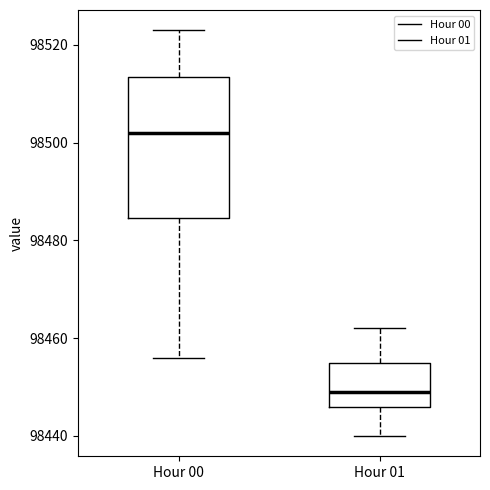

Reading left to right, transcribe this box plot: for each box, give where its median line is, the range the box spans, and where its two whiskers end, as read against the y-axis. The values are not printed on the chart, so give them approximately, as read against the axis.

Hour 00: median 98502, box 98484 to 98514, whiskers 98456 to 98524
Hour 01: median 98450, box 98446 to 98456, whiskers 98440 to 98462